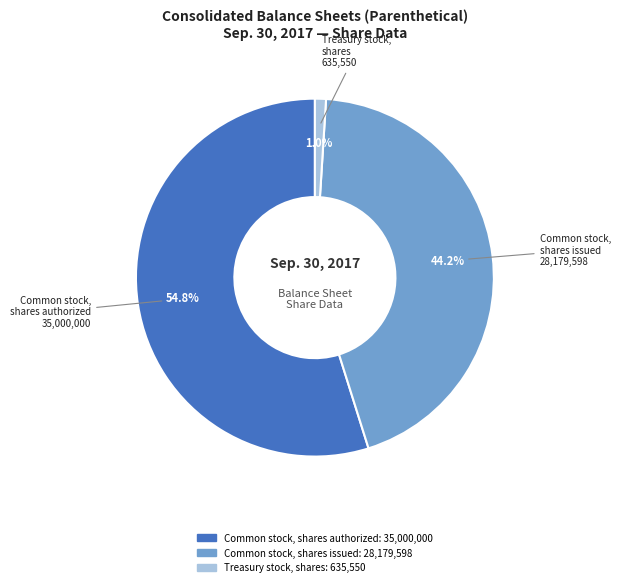

What is the smallest slice in the pie chart?

Treasury stock, shares